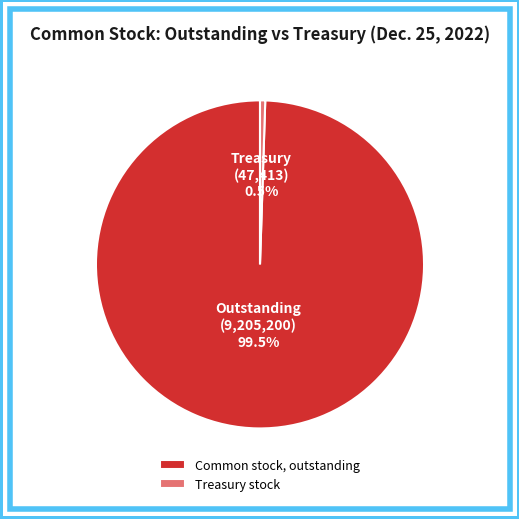

Count the number of slices in the pie.

2